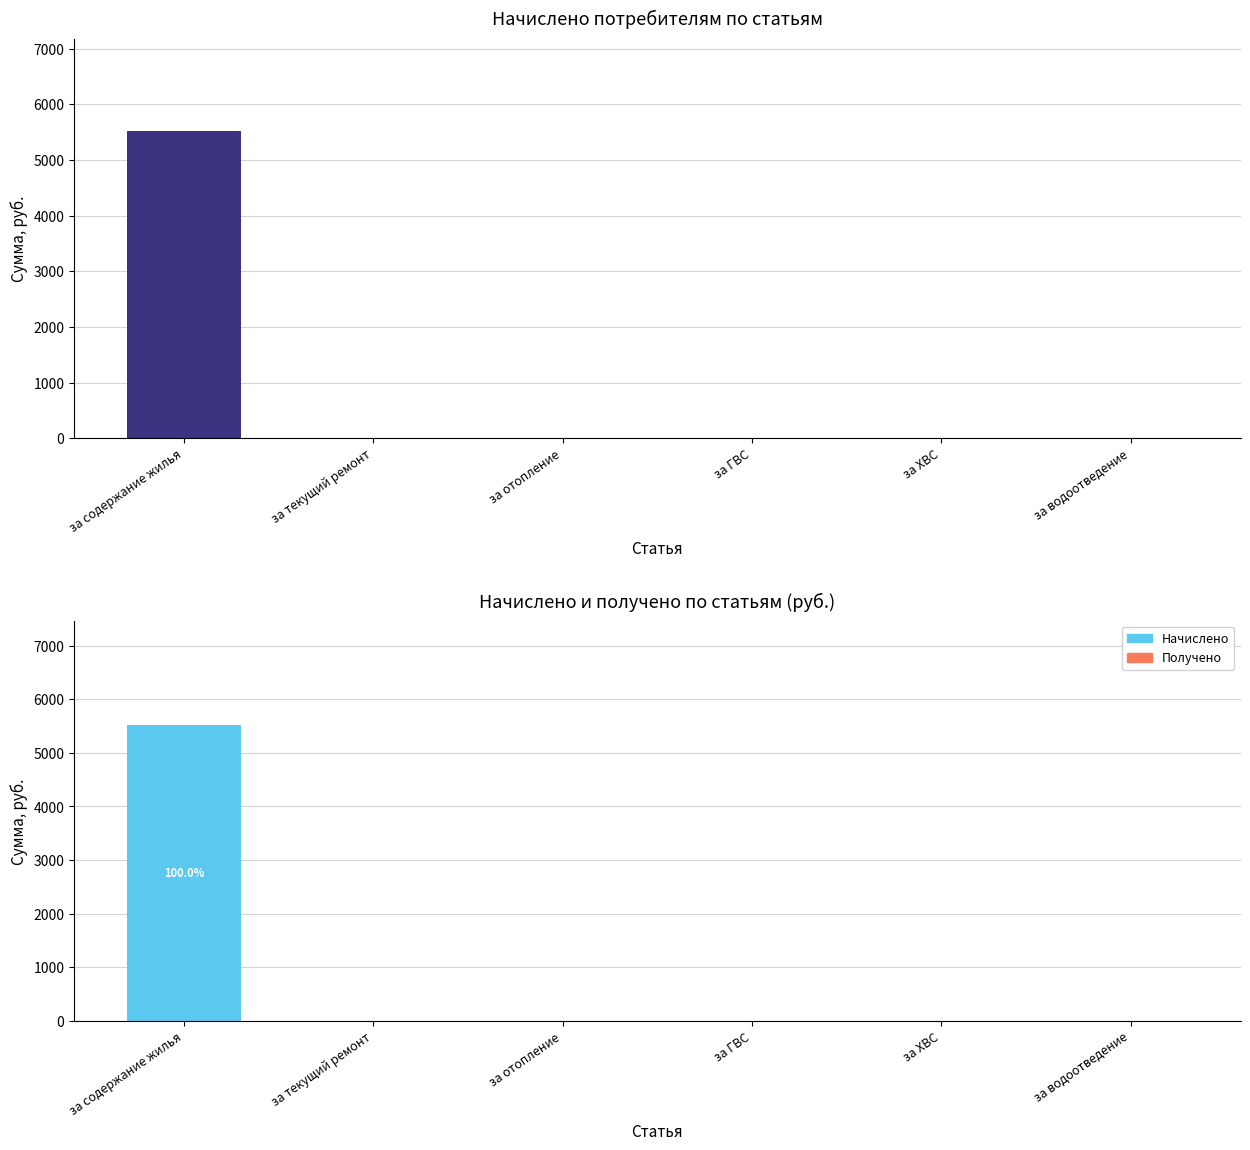

What is the difference between the maximum and minimum values in the Начислено series?

5523.8